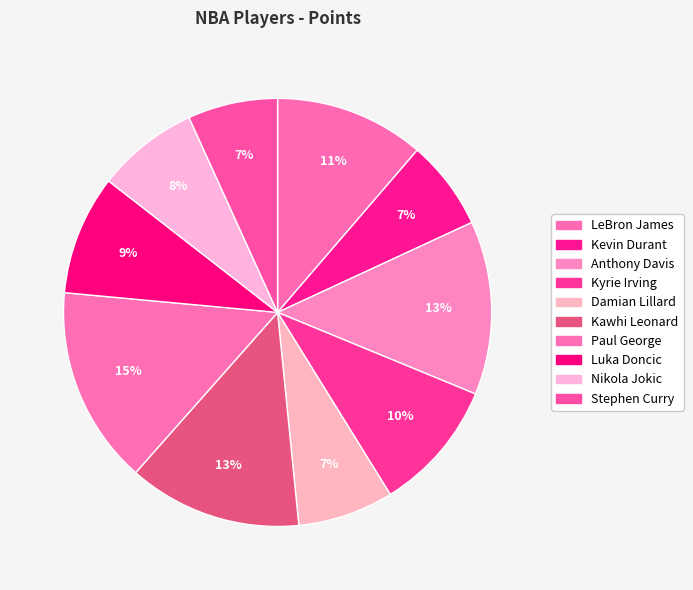

To the nearest percent, what percentage of the pie is Kawhi Leonard?

13%